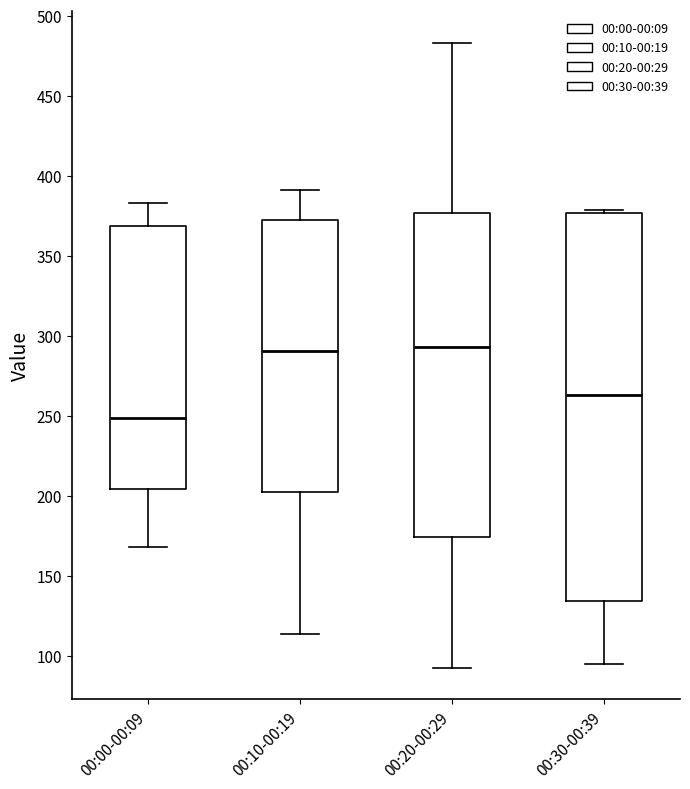

Reading left to right, transcribe this box plot: for each box, give where its median line is, the range the box spans, and where its two whiskers end, as read against the y-axis. The values are not printed on the chart, so give them approximately, as read against the axis.

00:00-00:09: median 250, box 205 to 370, whiskers 170 to 385
00:10-00:19: median 290, box 200 to 370, whiskers 115 to 390
00:20-00:29: median 295, box 175 to 375, whiskers 90 to 485
00:30-00:39: median 265, box 135 to 375, whiskers 95 to 380